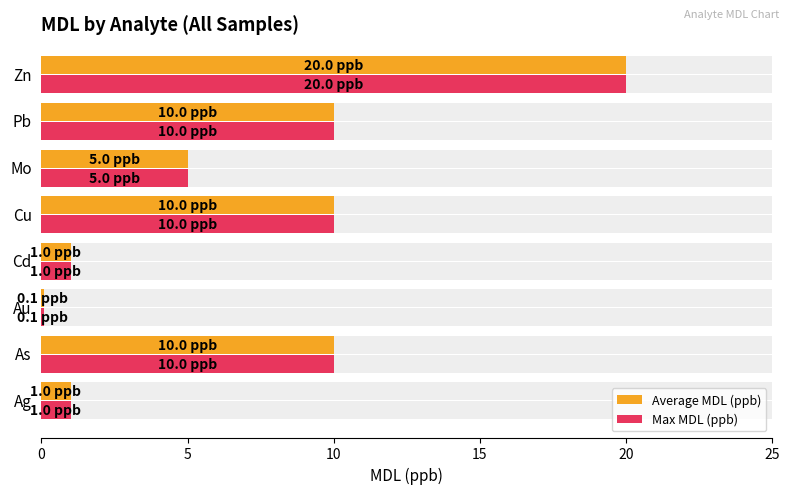

At how many categories does at least one series exceed 19?

1